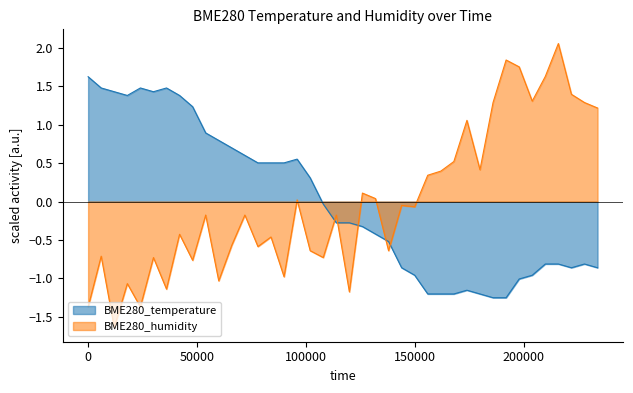

How many lines are shown in the chart?

2